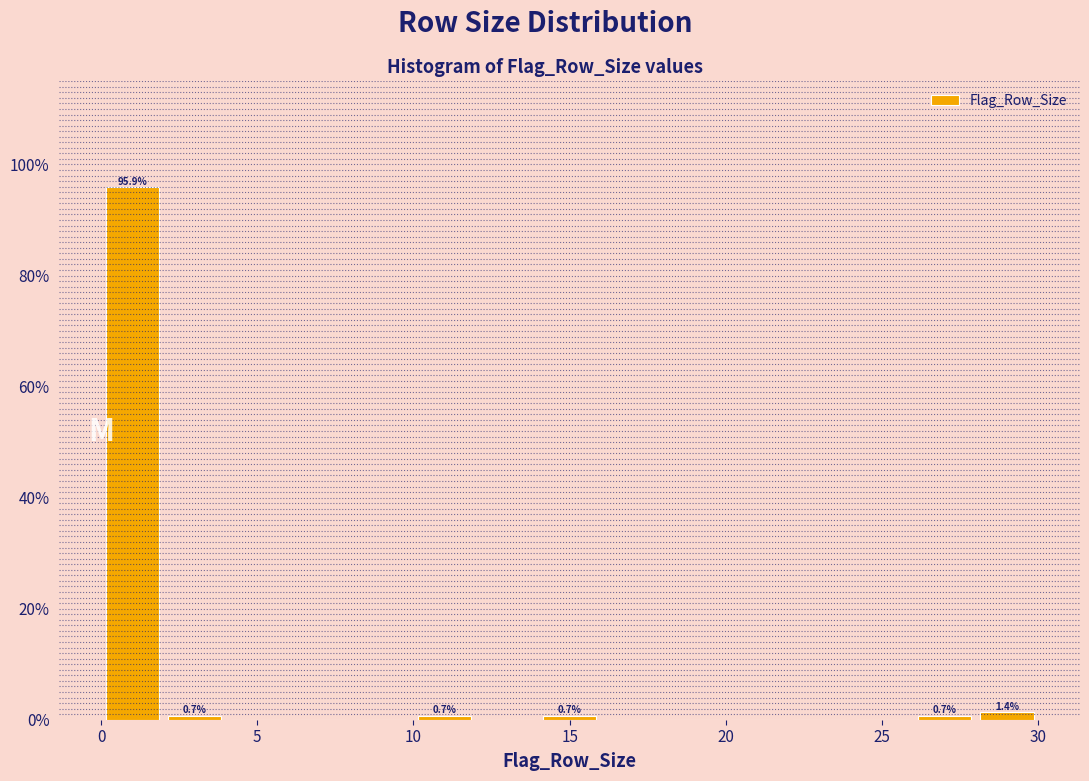

Which range on the x-axis has the tallest bar?

0 to 2